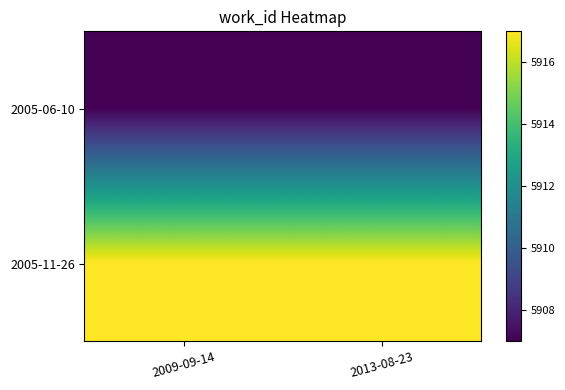

Rank the categories by 2005-06-10 value from lowest to highest.

2009-09-14, 2013-08-23